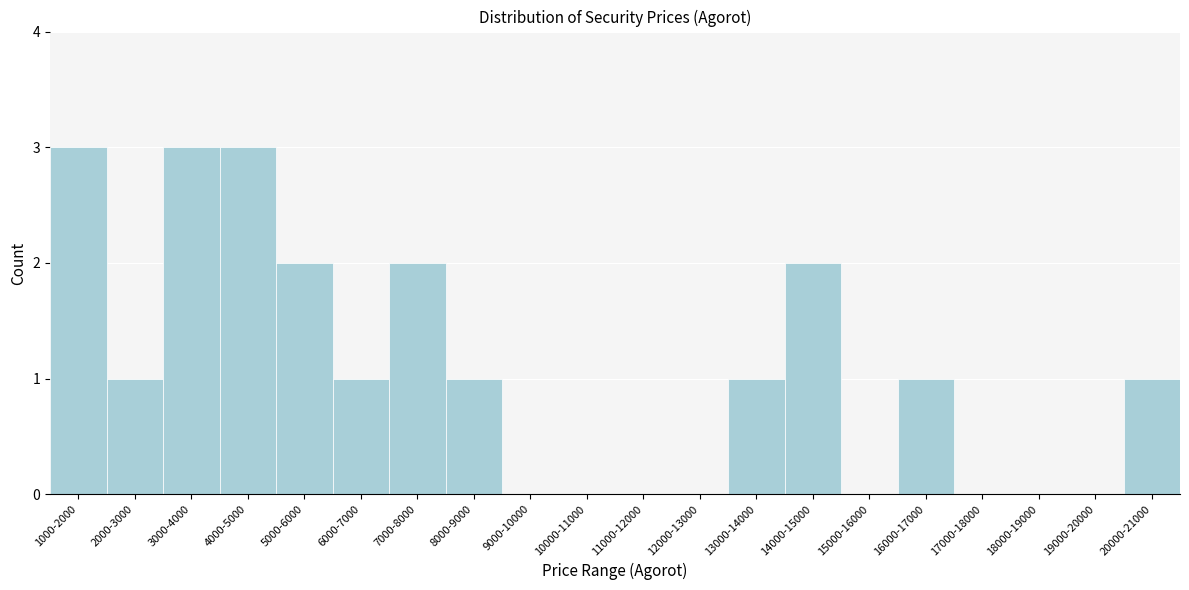

Reading left to right, what are all the values shown in this chart?

1000-2000=3	2000-3000=1	3000-4000=3	4000-5000=3	5000-6000=2	6000-7000=1	7000-8000=2	8000-9000=1	9000-10000=0	10000-11000=0	11000-12000=0	12000-13000=0	13000-14000=1	14000-15000=2	15000-16000=0	16000-17000=1	17000-18000=0	18000-19000=0	19000-20000=0	20000-21000=1